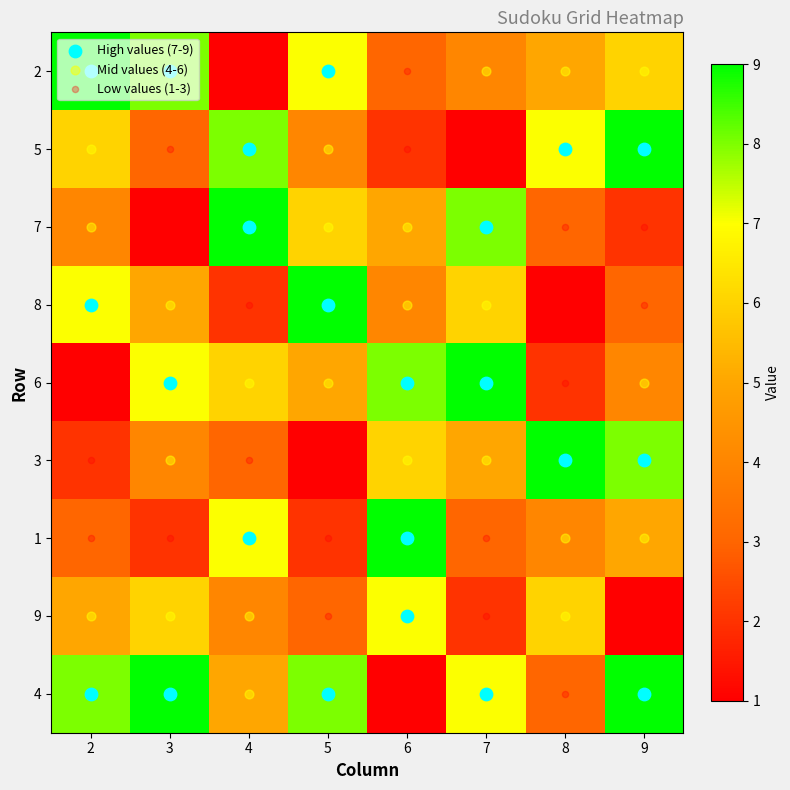

Reading left to right, list all the values displayed in this chart.

2: 0=9	1=6	2=4	3=7	4=1	5=2	6=3	7=5	8=8
3: 0=8	1=3	2=1	3=5	4=7	5=4	6=2	7=6	8=9
4: 0=1	1=8	2=9	3=2	4=6	5=3	6=7	7=4	8=5
5: 0=7	1=4	2=6	3=9	4=5	5=1	6=2	7=3	8=8
6: 0=3	1=2	2=5	3=4	4=8	5=6	6=9	7=7	8=1
7: 0=4	1=1	2=8	3=6	4=9	5=5	6=3	7=2	8=7
8: 0=5	1=7	2=3	3=1	4=2	5=9	6=4	7=6	8=3
9: 0=6	1=9	2=2	3=3	4=4	5=8	6=5	7=1	8=9